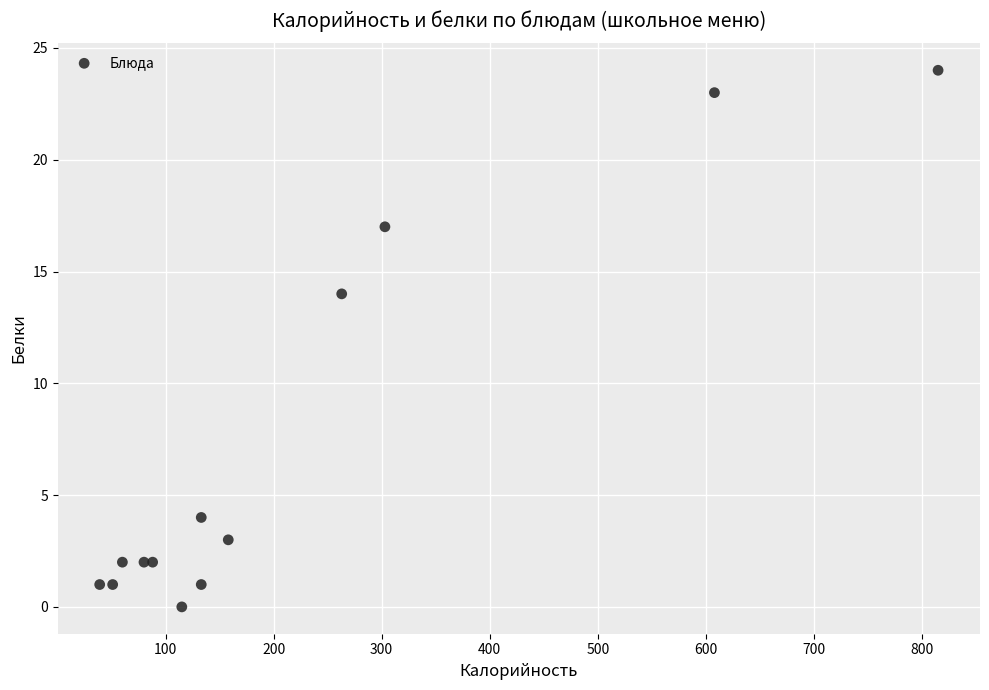

What Y value in the scatter plot is closest to 12?

14